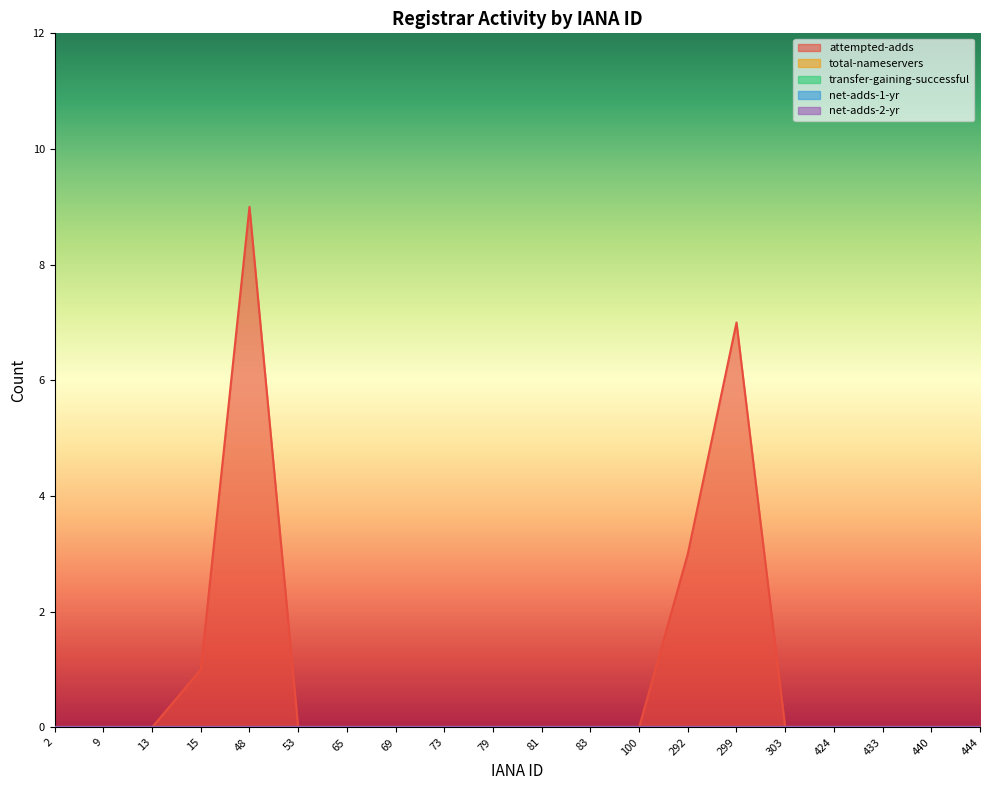

True or false: attempted-adds and transfer-gaining-successful cross at least once.

False